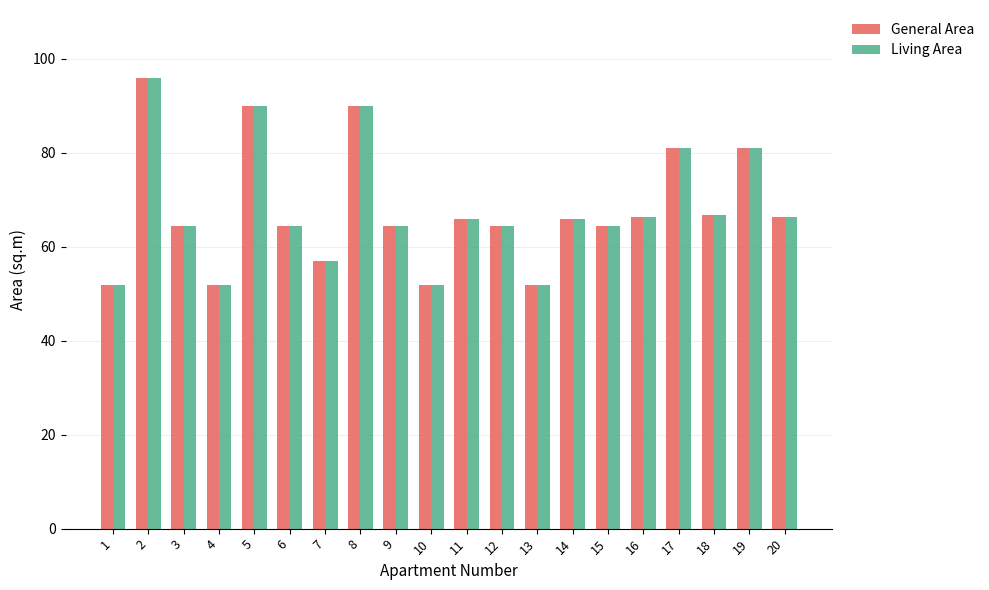

How many bars are there in each group?

2